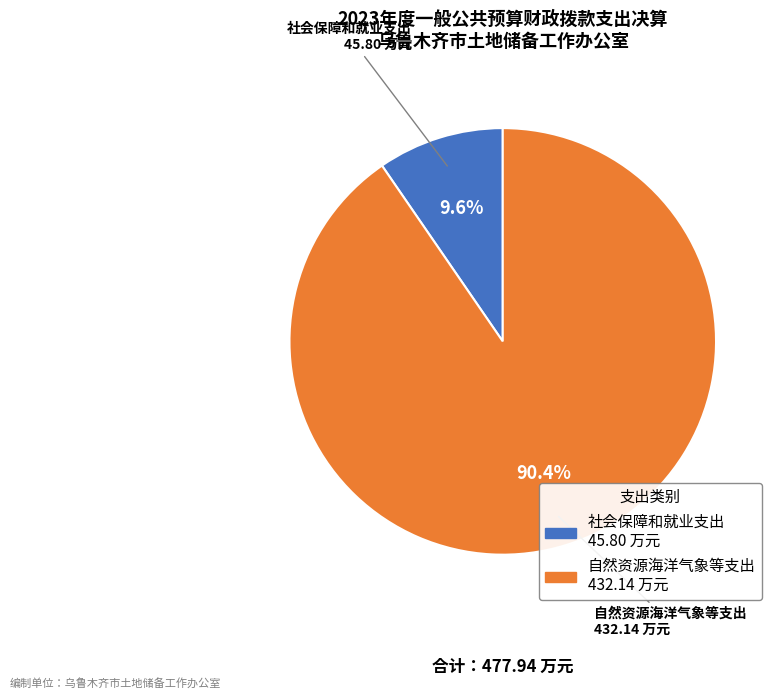

True or false: 社会保障和就业支出 accounts for 10% of the total.

True